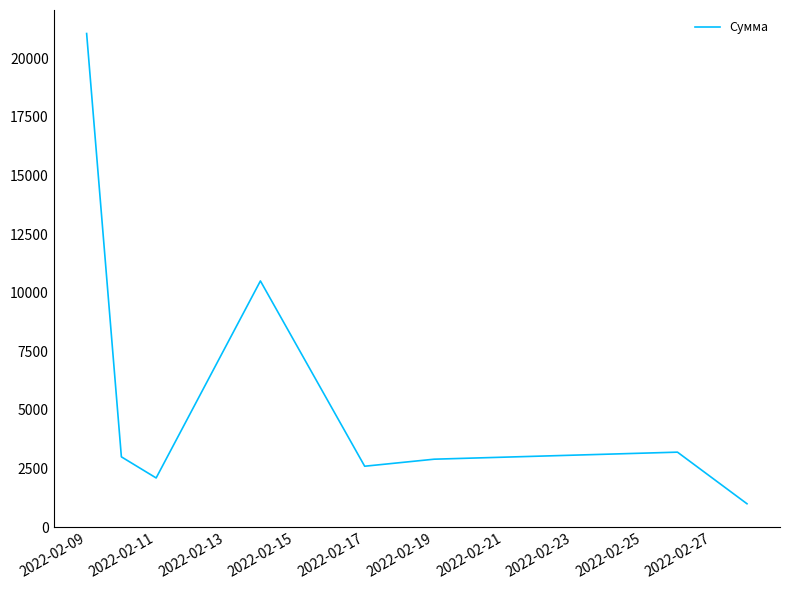

True or false: there are more than 2 points higher than both neighbors.

False